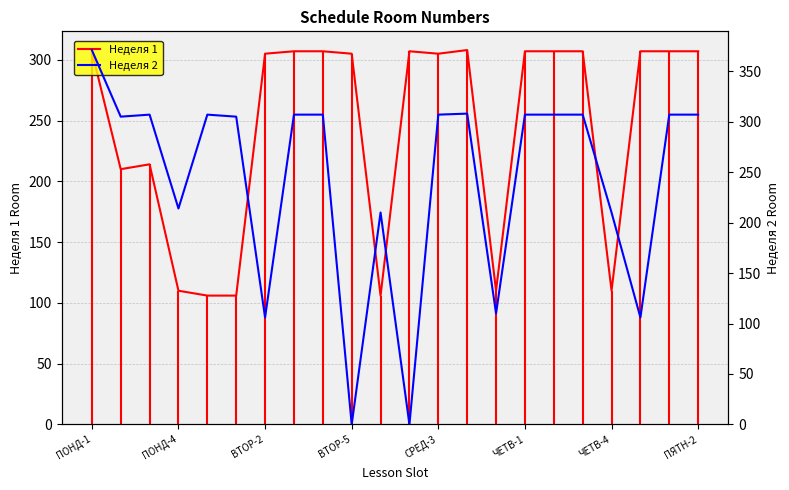

Which series has the largest total across all categories?

Неделя 1